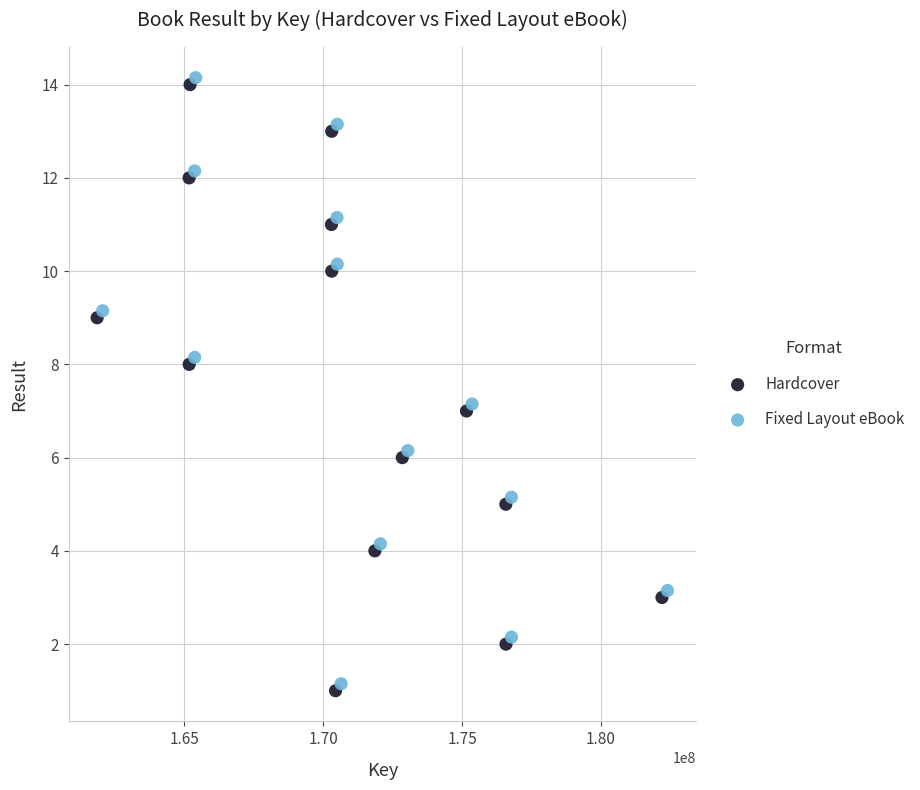

Which series reaches the maximum Y coordinate?

Fixed Layout eBook